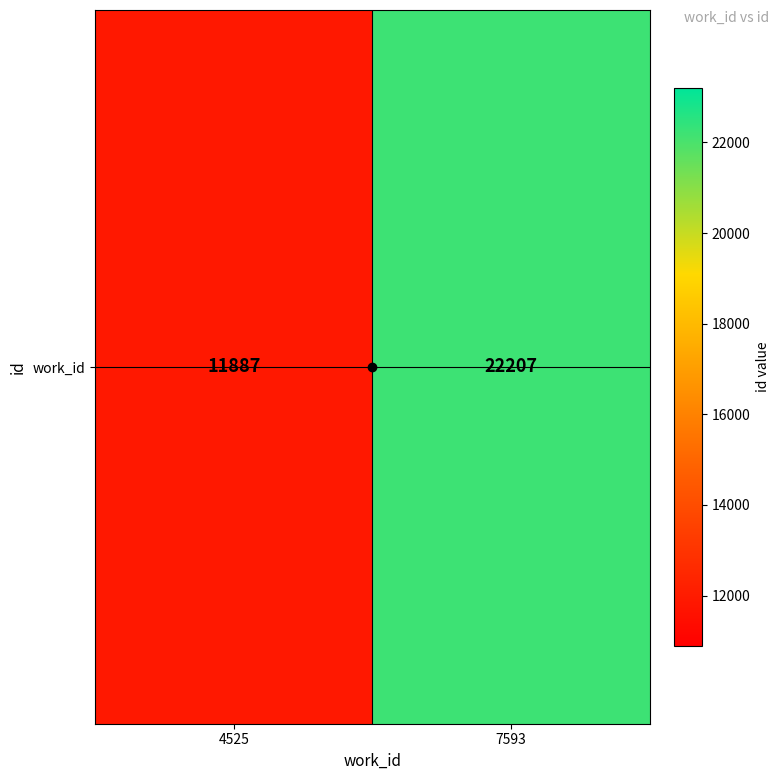

Which category has the highest value across all series?

7593